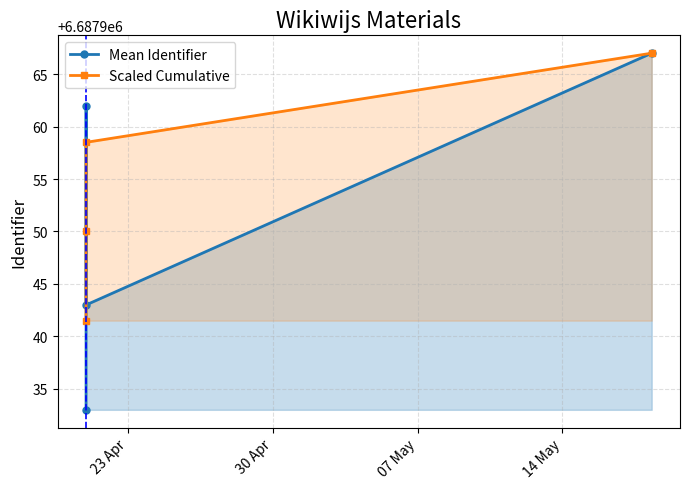

Which series has the widest spread of values?

Mean Identifier